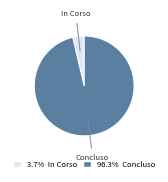

Is there any slice that represents more than half of the pie?

Yes